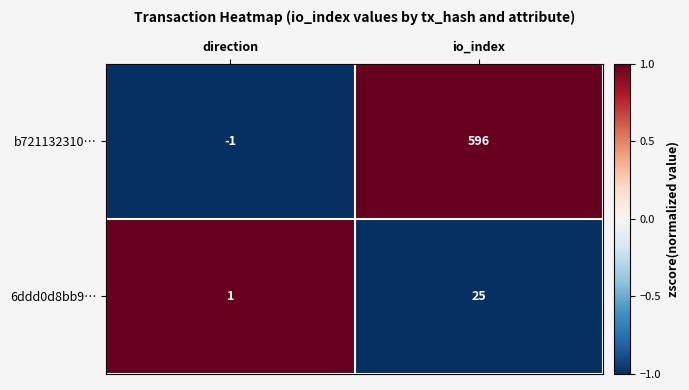

Reading right to left, extract all data points from this chart.

b721132310…: 596	-1
6ddd0d8bb9…: 25	1